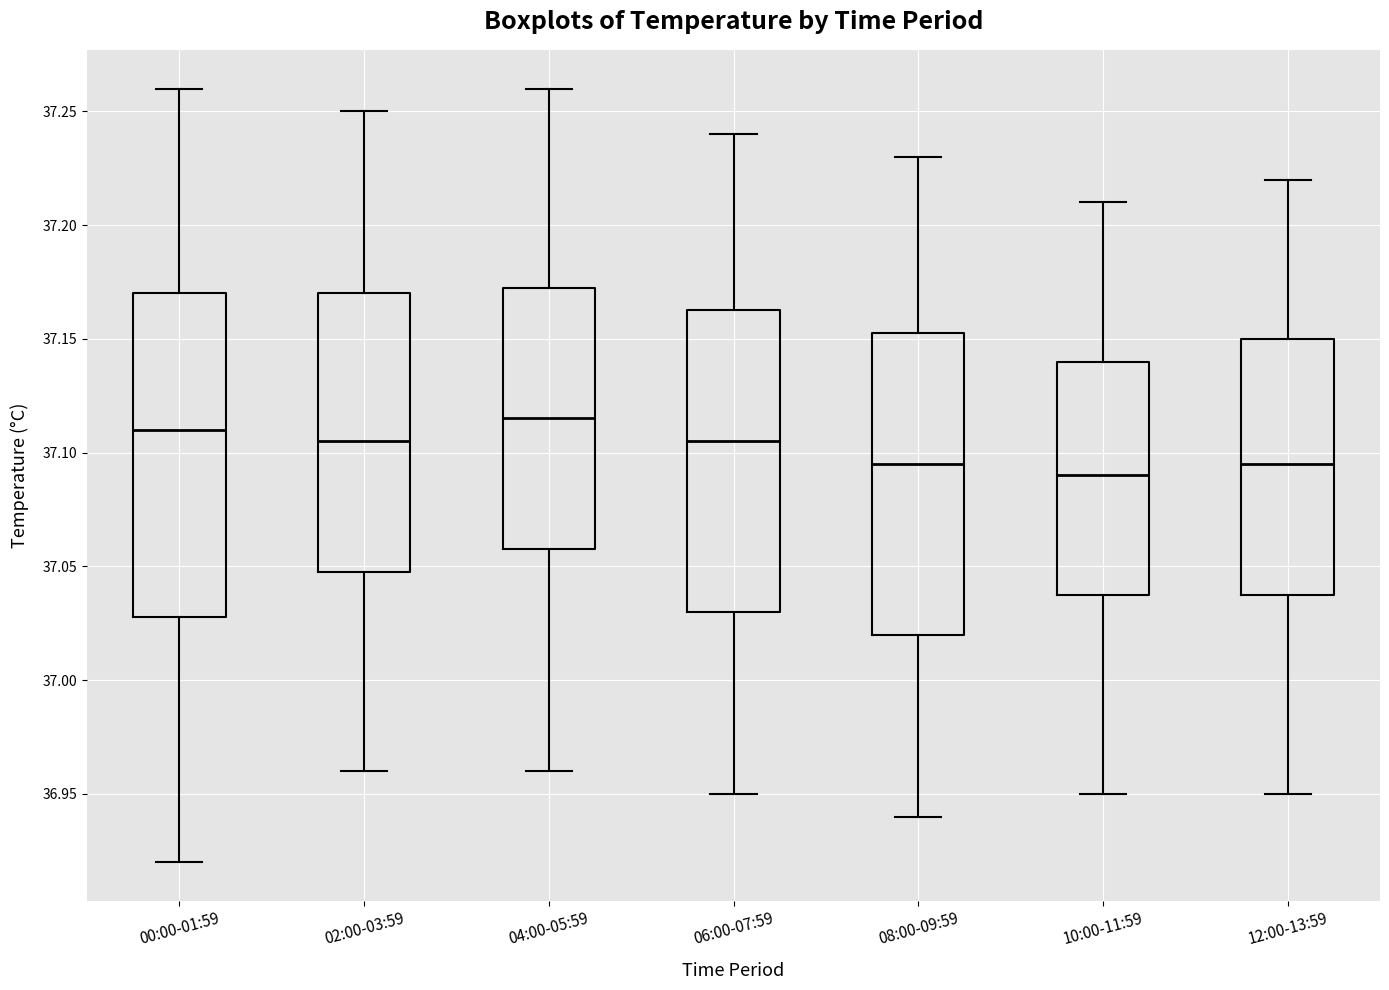

Reading left to right, read every box against the y-axis: the position of its median line, the range the box covers, and the ends of its whiskers. The values are not printed on the chart, so give them approximately, as read against the axis.

00:00-01:59: median 37.110, box 37.030 to 37.170, whiskers 36.920 to 37.260
02:00-03:59: median 37.105, box 37.050 to 37.170, whiskers 36.960 to 37.250
04:00-05:59: median 37.115, box 37.060 to 37.175, whiskers 36.960 to 37.260
06:00-07:59: median 37.105, box 37.030 to 37.165, whiskers 36.950 to 37.240
08:00-09:59: median 37.095, box 37.020 to 37.155, whiskers 36.940 to 37.230
10:00-11:59: median 37.090, box 37.040 to 37.140, whiskers 36.950 to 37.210
12:00-13:59: median 37.095, box 37.040 to 37.150, whiskers 36.950 to 37.220